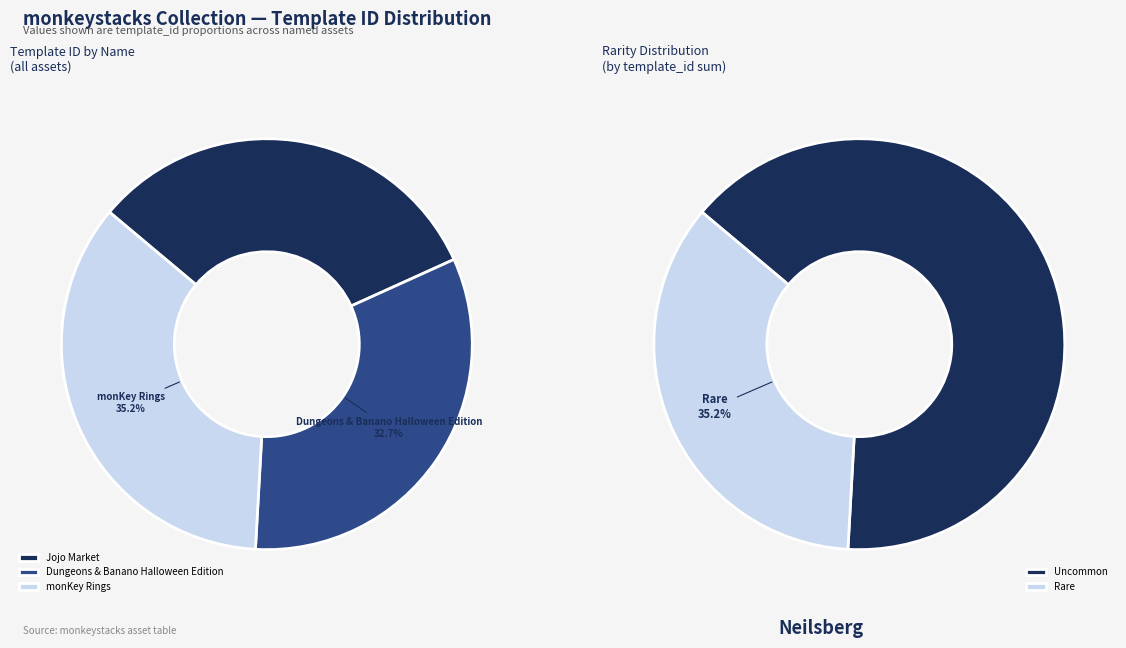

Is it true that Jojo Market is 32% of the pie?

True